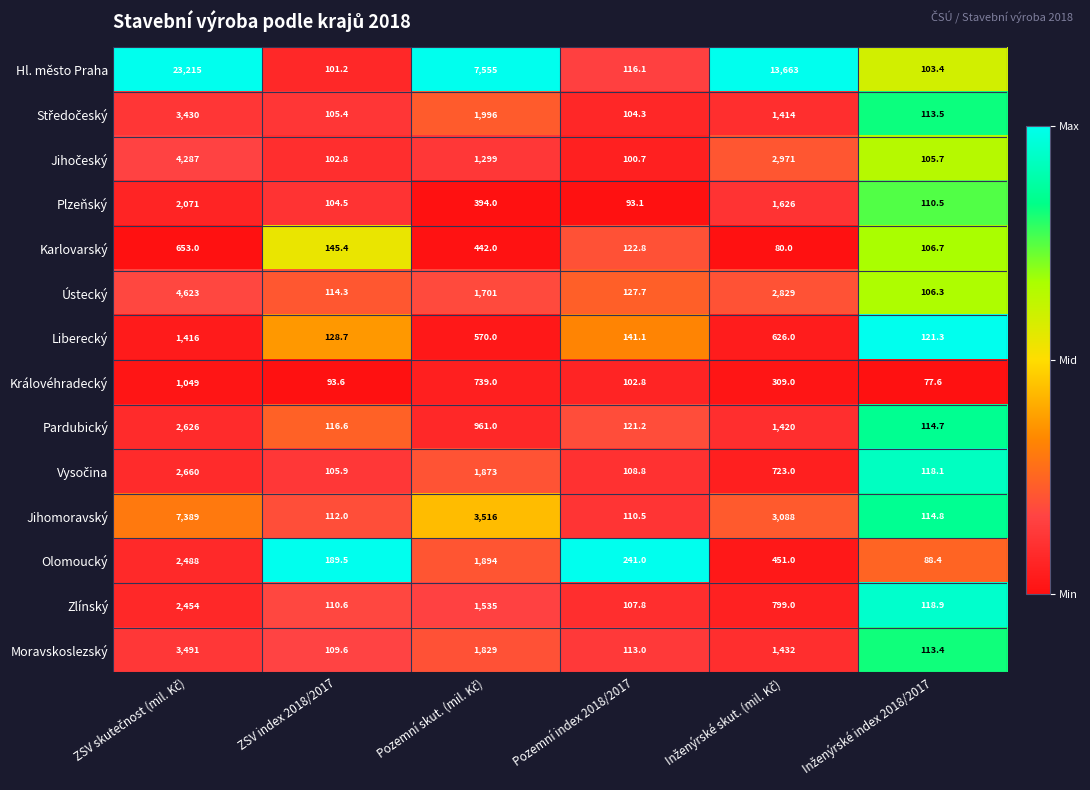

What is the total value across all series at ZSV index 2018/2017?

1640.1